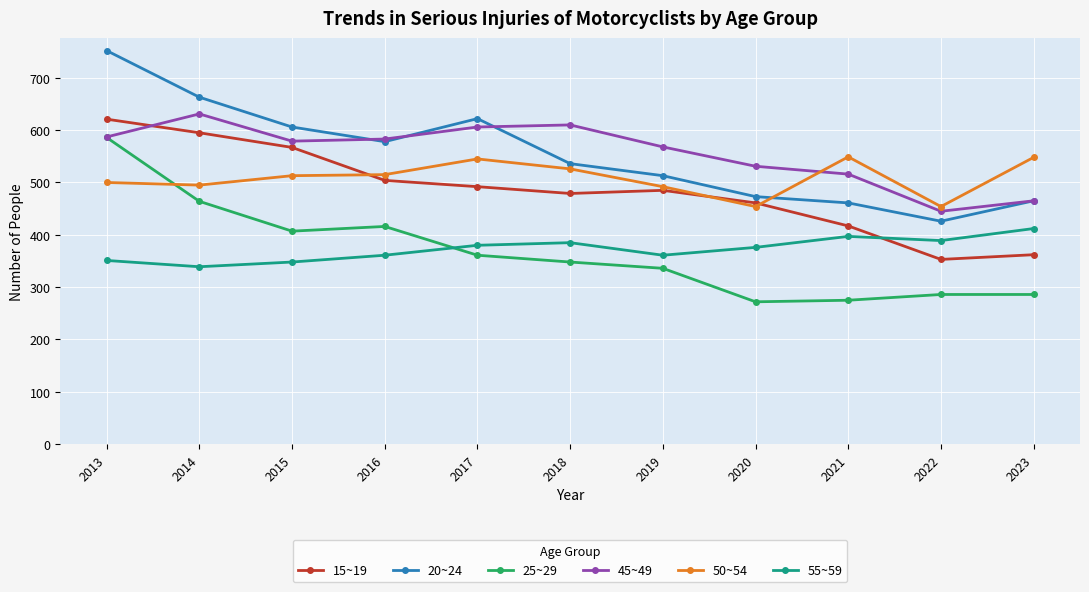

Which series ends up on top after the final intersection of 20~24 and 50~54?

50~54